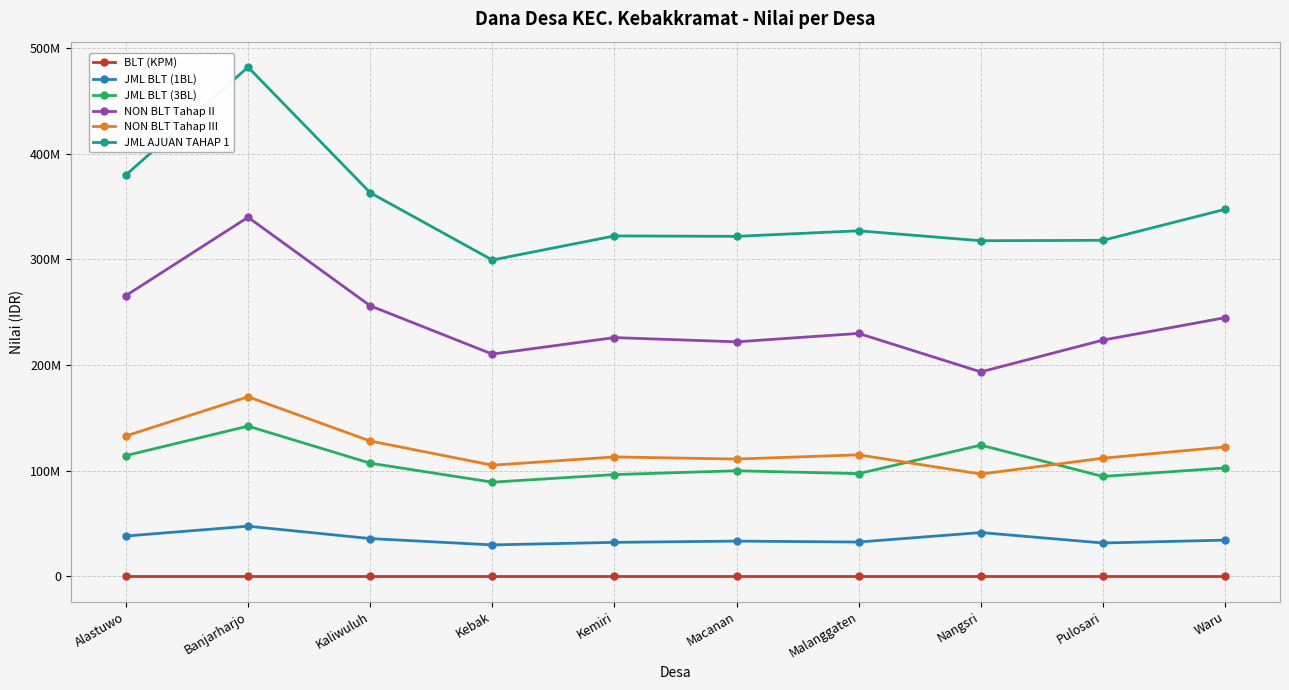

Is it true that BLT (KPM) equals 76 at Nangsri?

False